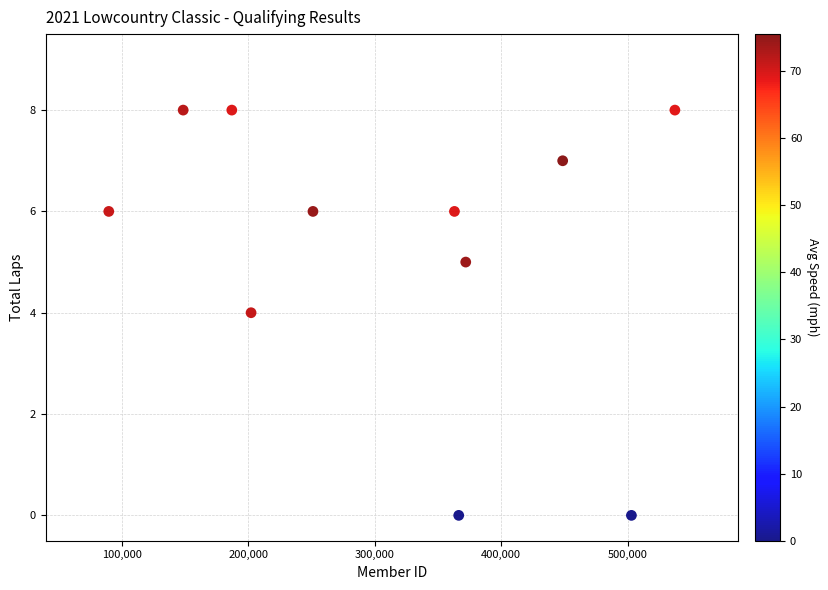

What is the average X value?

315316